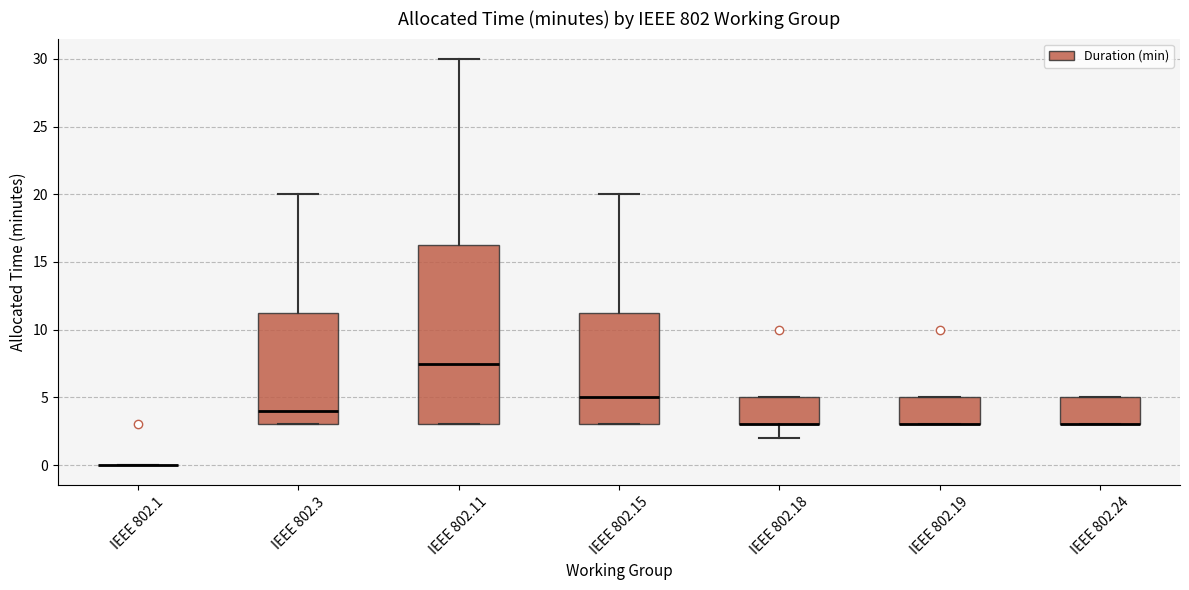

Reading left to right, read every box against the y-axis: the position of its median line, the range the box covers, and the ends of its whiskers. The values are not printed on the chart, so give them approximately, as read against the axis.

IEEE 802.1: box collapsed to a line at 0.0, whiskers 0.0 to 0.0
IEEE 802.3: median 4.0, box 3.0 to 11.5, whiskers 3.0 to 20.0
IEEE 802.11: median 7.5, box 3.0 to 16.5, whiskers 3.0 to 30.0
IEEE 802.15: median 5.0, box 3.0 to 11.5, whiskers 3.0 to 20.0
IEEE 802.18: median 3.0 (drawn on the box's lower edge), box 3.0 to 5.0, whiskers 2.0 to 5.0
IEEE 802.19: median 3.0 (drawn on the box's lower edge), box 3.0 to 5.0, whiskers 3.0 to 5.0
IEEE 802.24: median 3.0 (drawn on the box's lower edge), box 3.0 to 5.0, whiskers 3.0 to 5.0